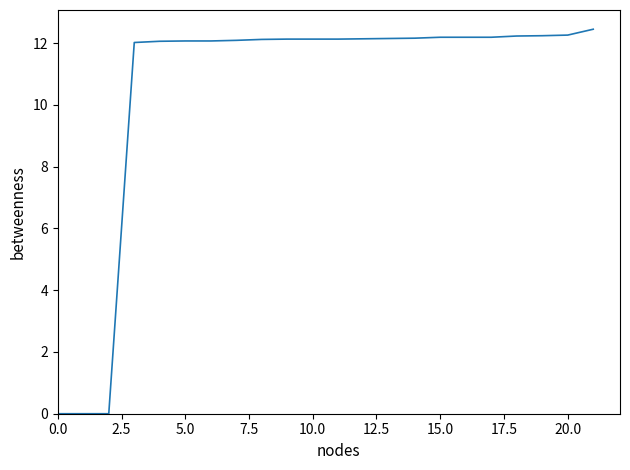

True or false: the data shows 12.3 at 20.0.

True